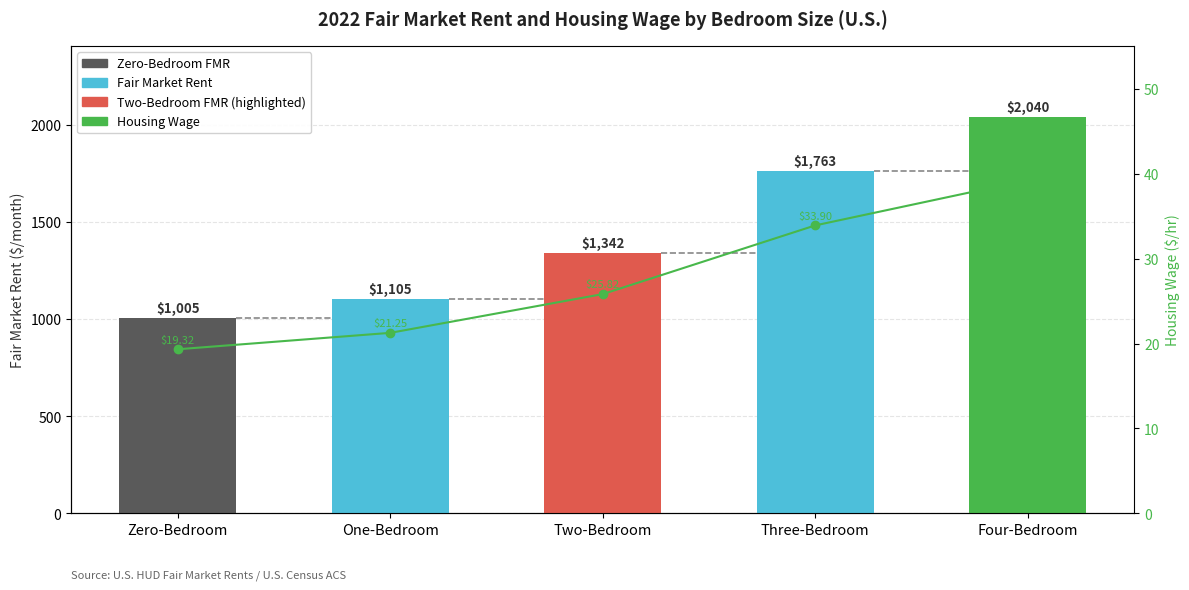

At which category is the sum across all series the highest?

Four-Bedroom